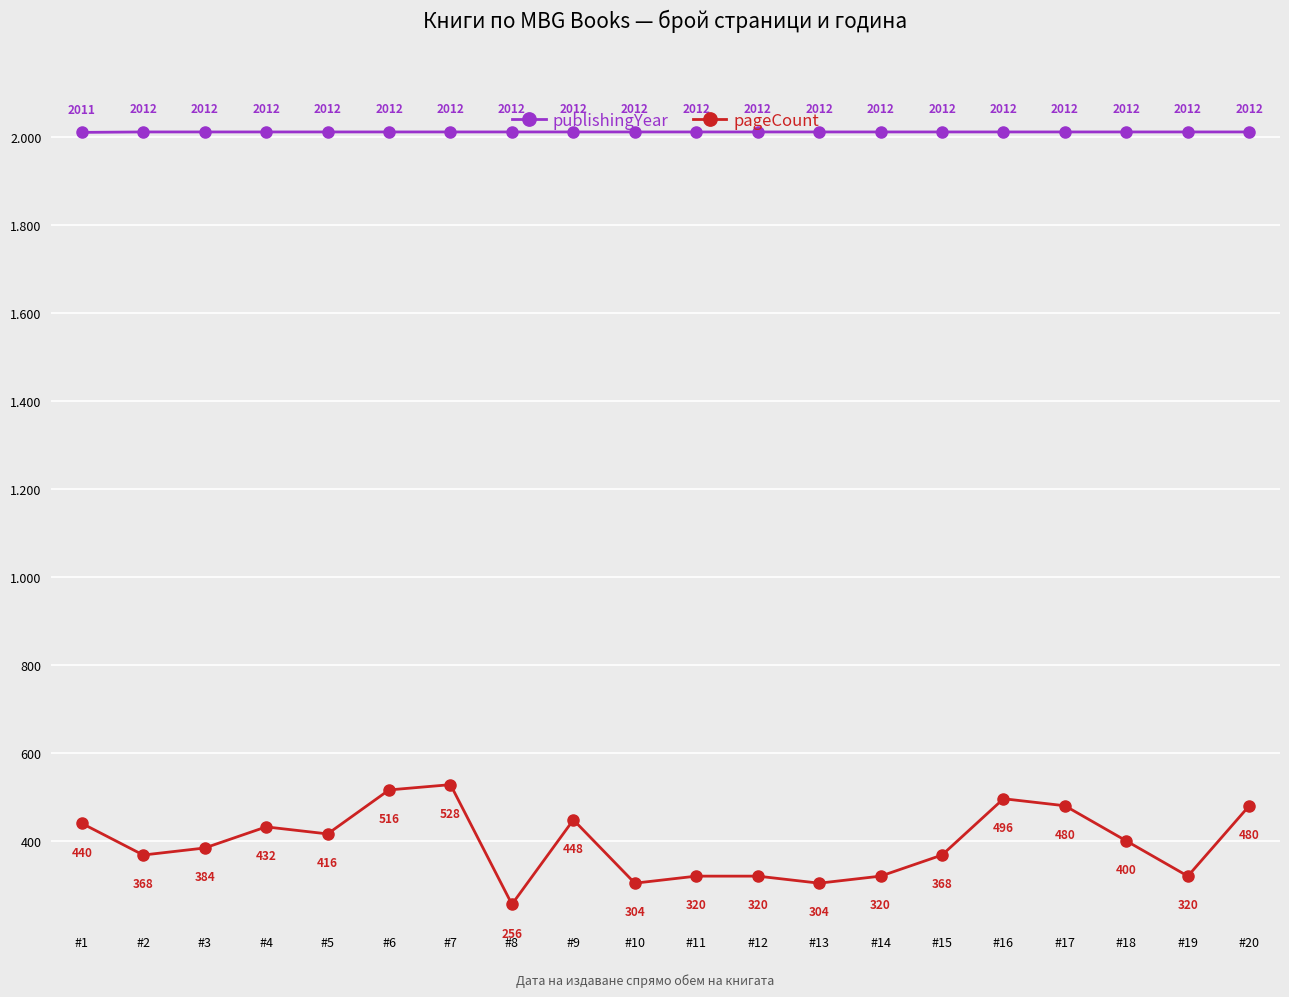

What are all the series names shown in the legend?

publishingYear, pageCount